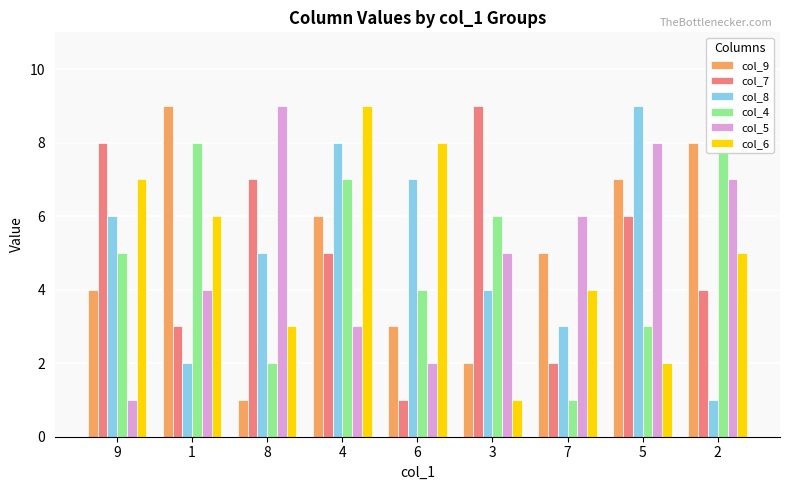

What is the value of the col_8 bar at the 4th from the left?

8